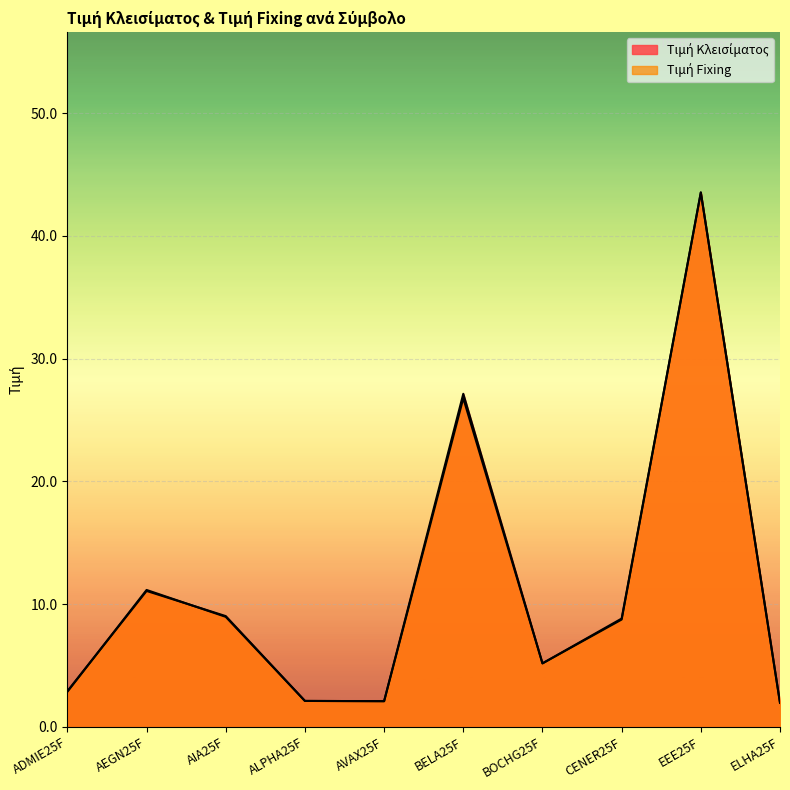

How many series are shown in this chart?

2